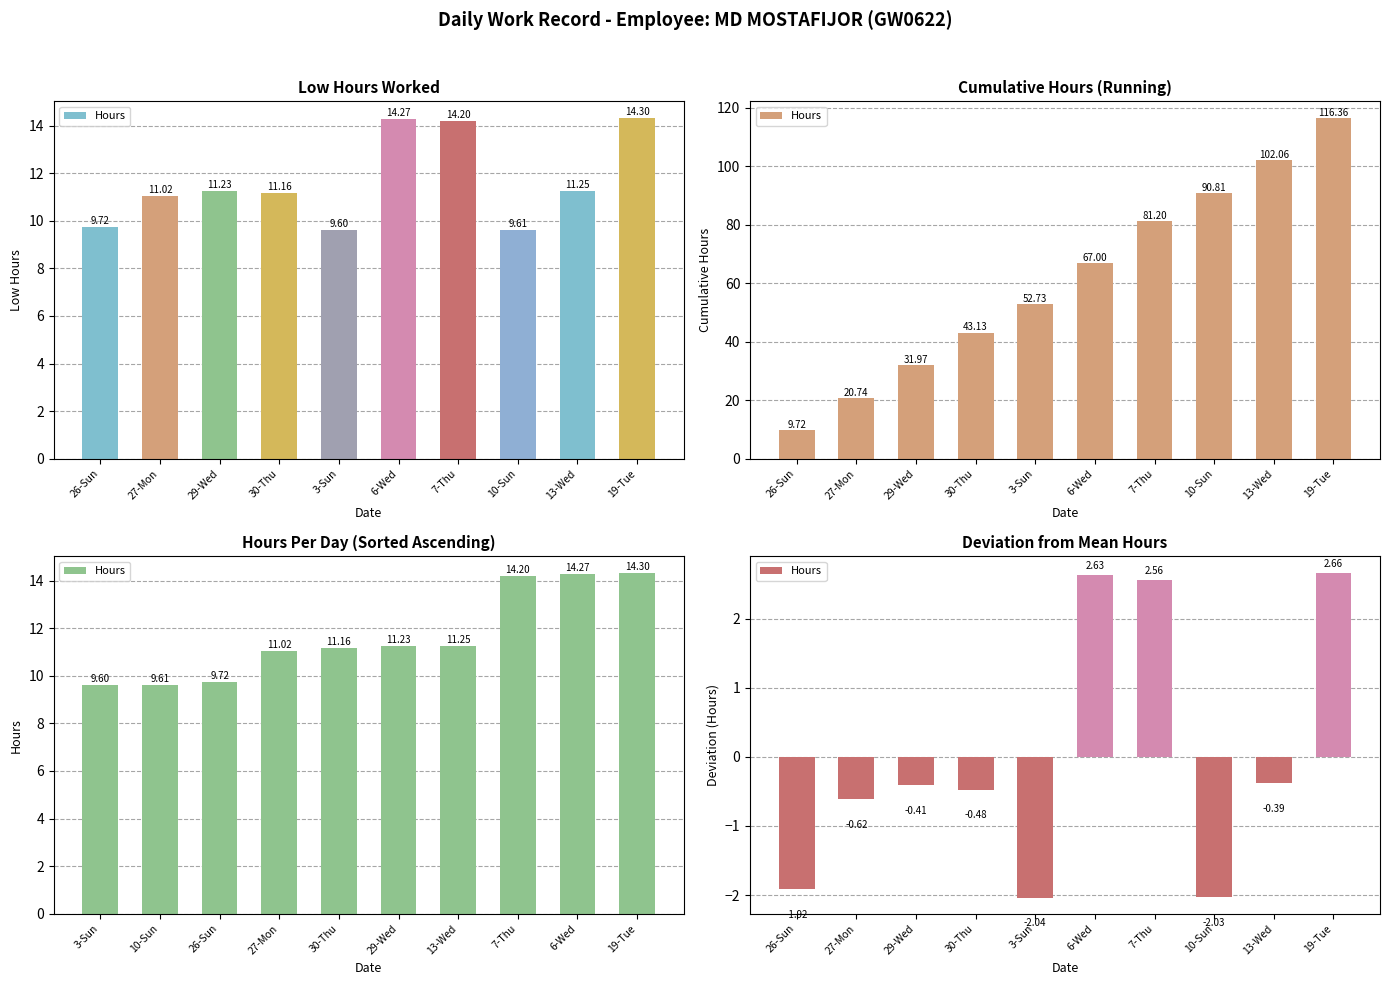

What is the value of the 8th bar from the left?

-2.0